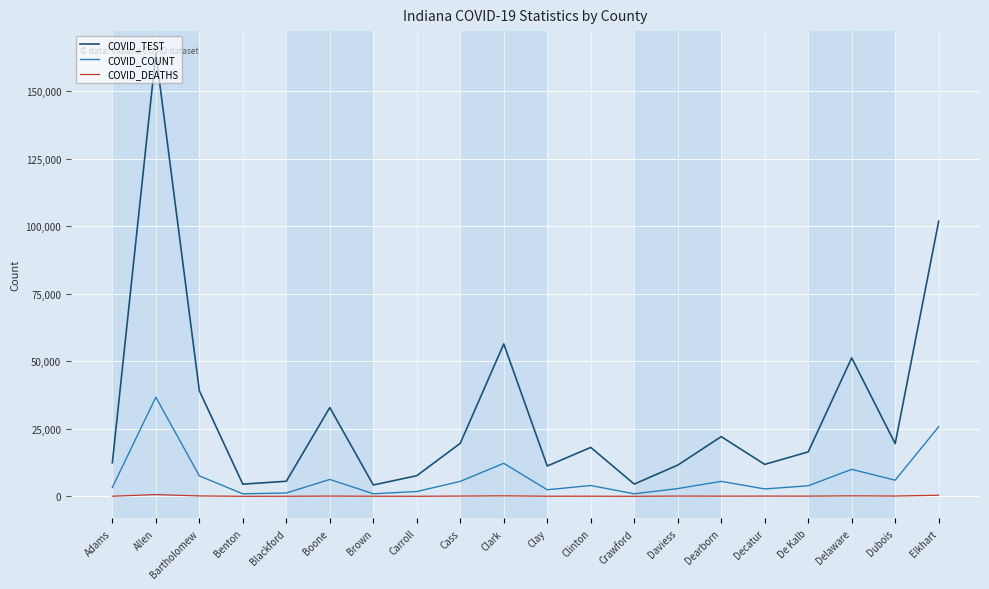

What is the minimum value shown in the chart?

13